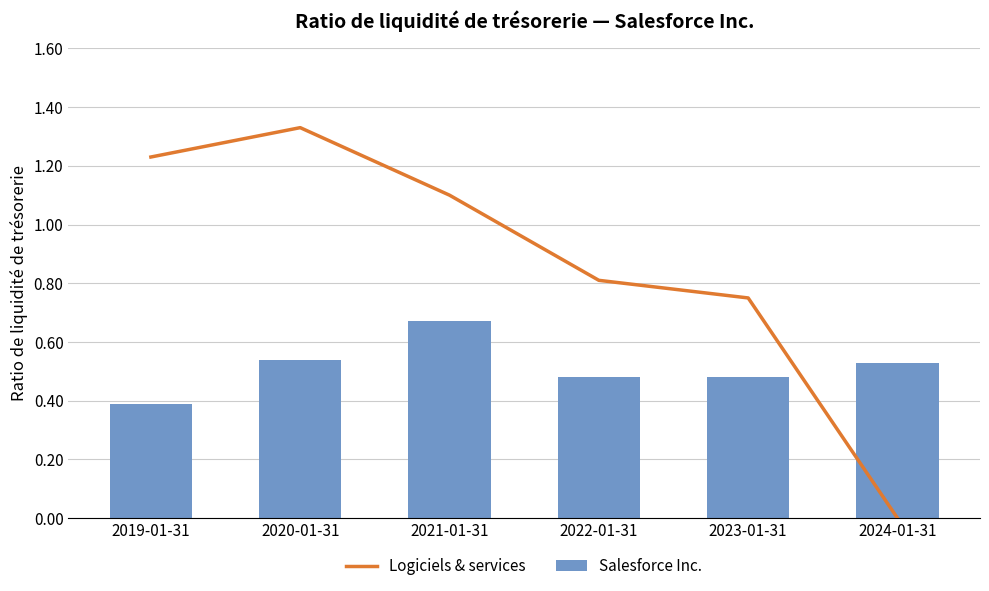

What are all the series names shown in the legend?

Logiciels & services, Salesforce Inc.